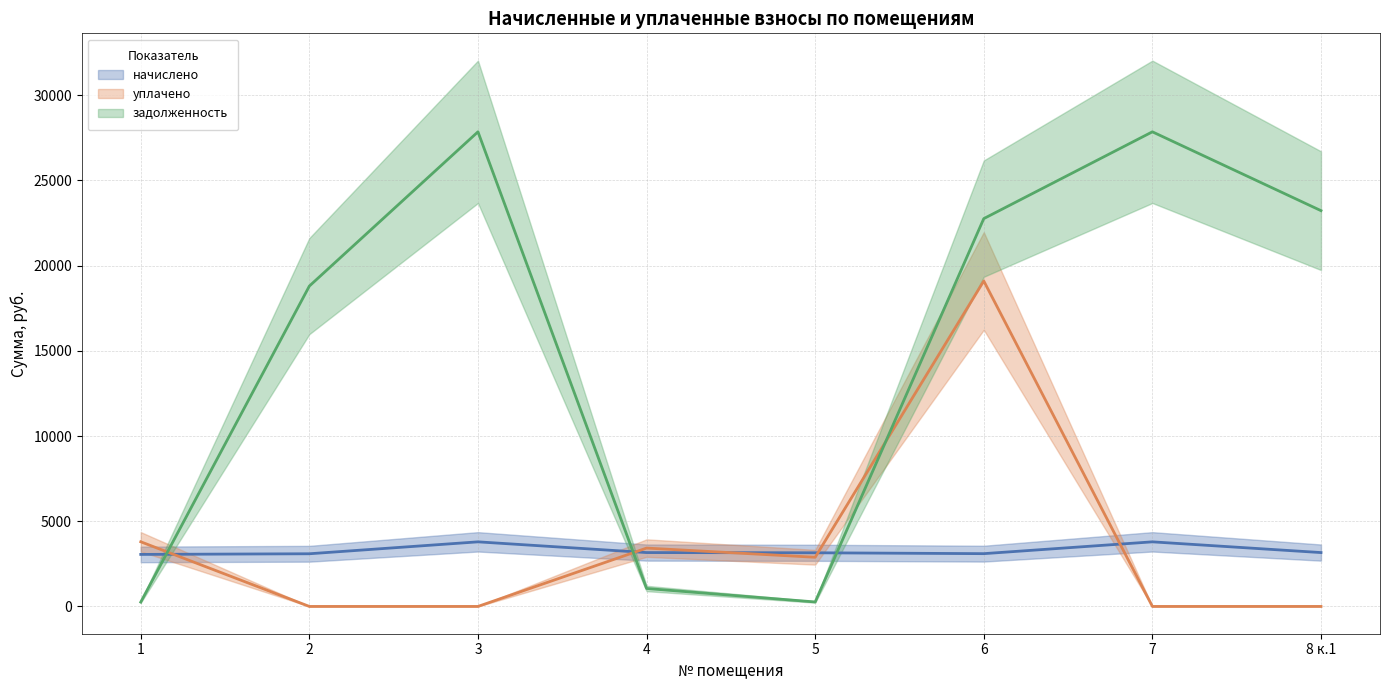

How many lines are shown in the chart?

3